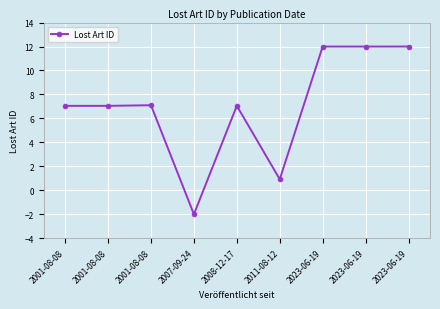

What is the sum of all values?

63.2